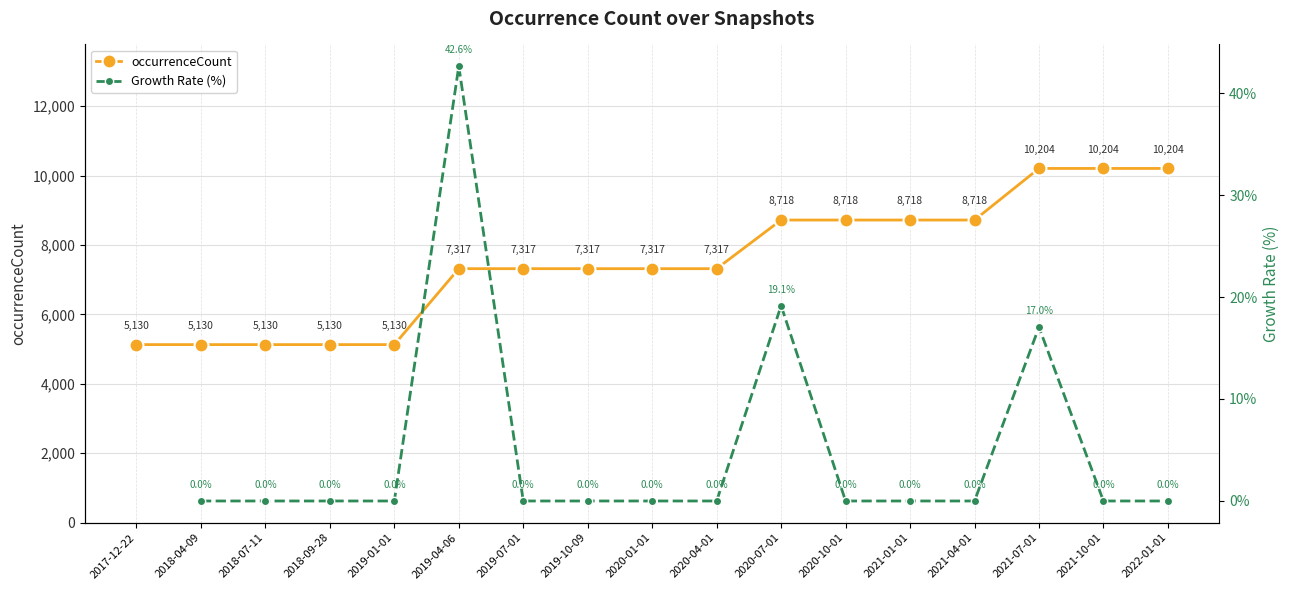

What is the difference between the occurrenceCount values at 2017-12-22 and 2020-07-01?

3588